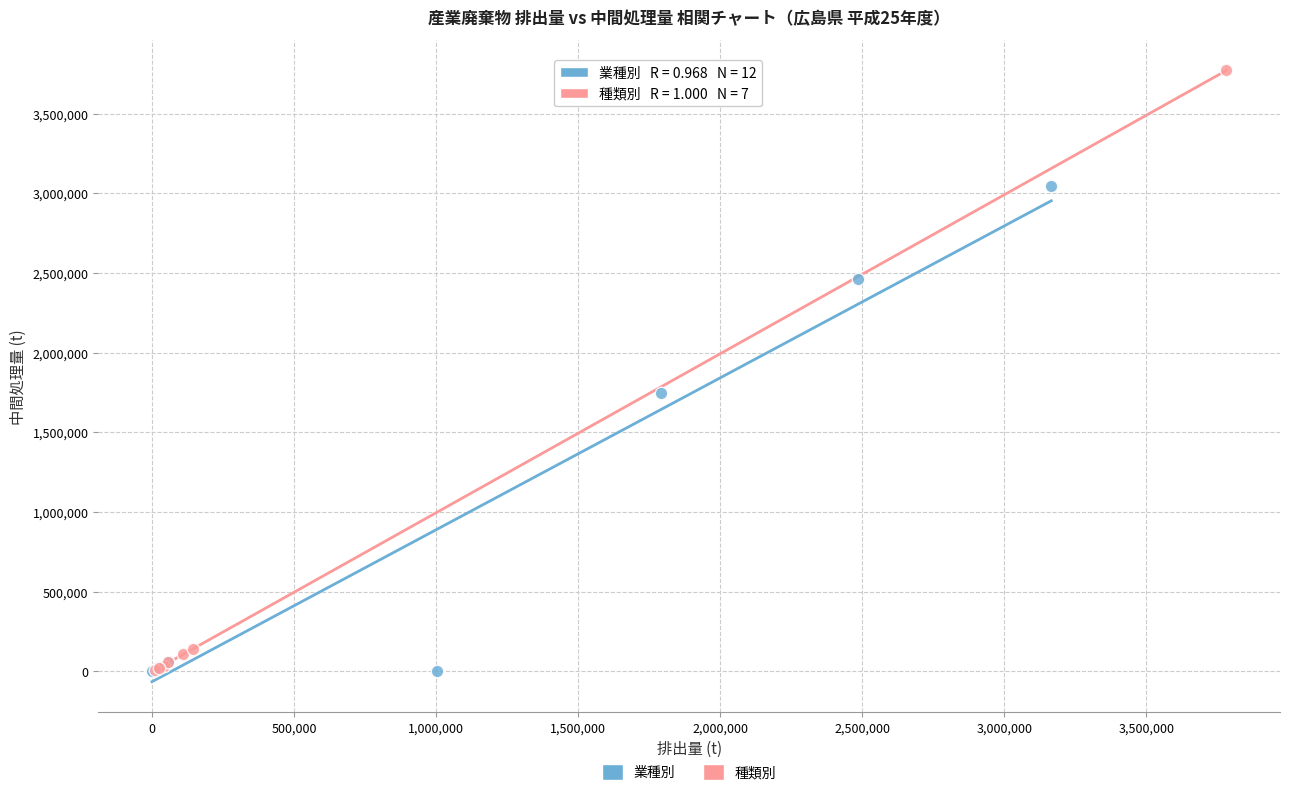

Which series has the widest spread of Y values?

種類別